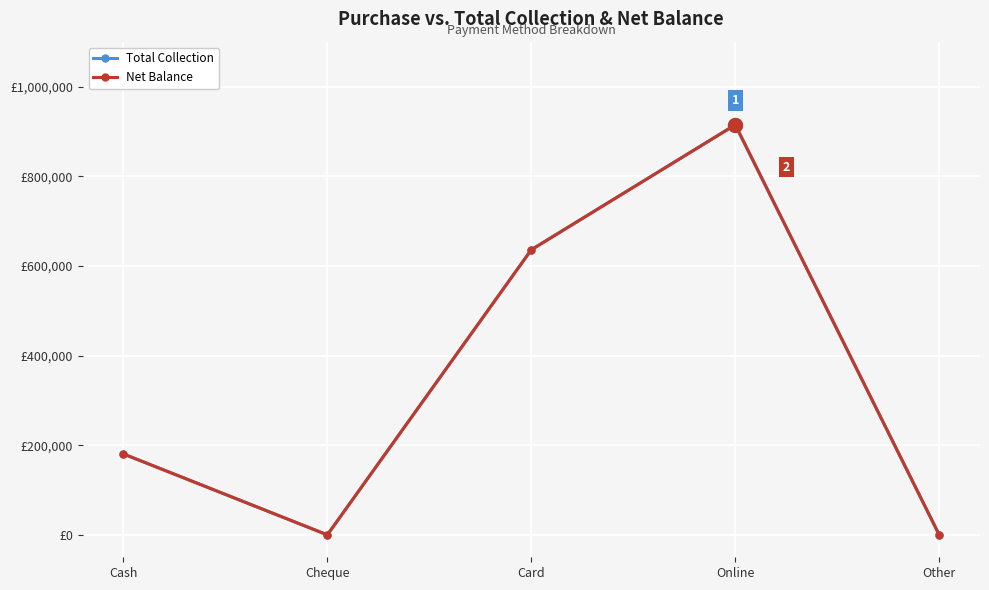

Is this an area chart (filled region under the line)?

No